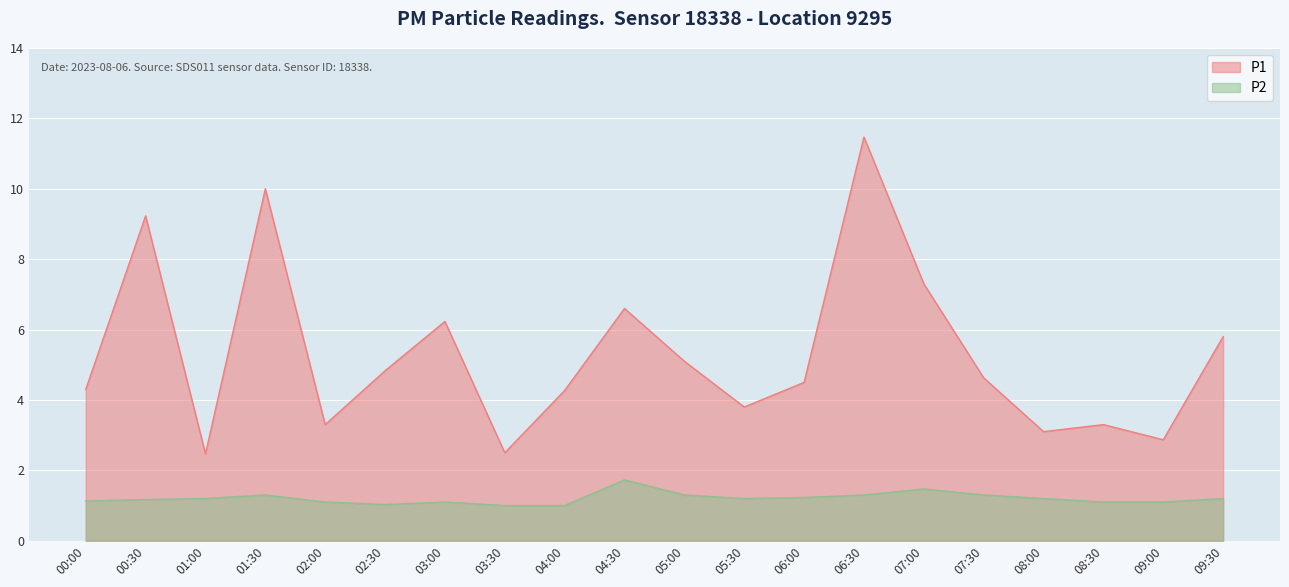

What is the value of the P2 point at the 3rd from the left?

1.2